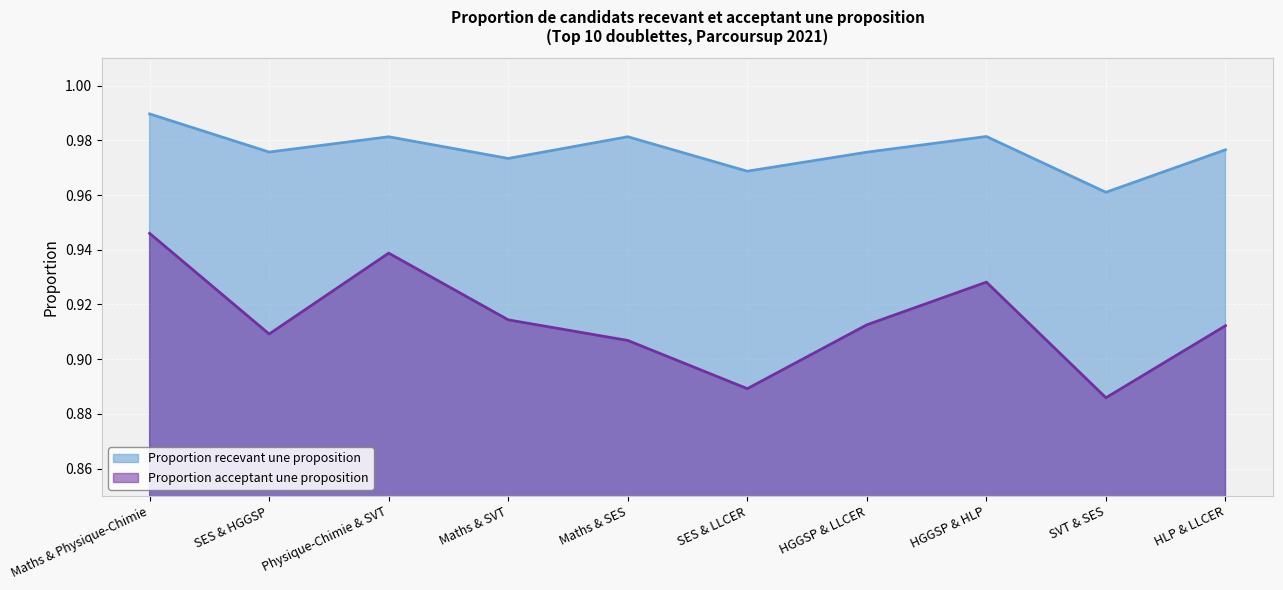

What is the maximum value for Proportion recevant une proposition?

1.0